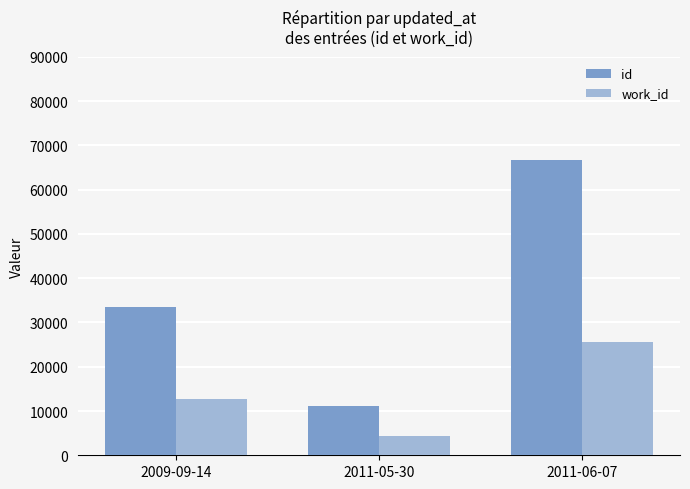

What is the difference between the maximum and second lowest values in the id series?

33399